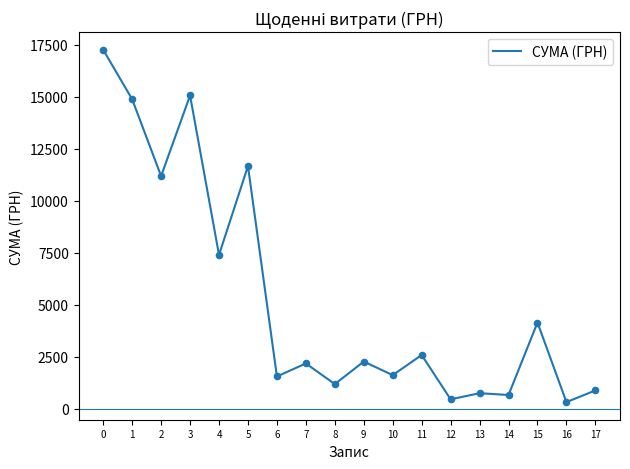

Approximately how many times larger is the value at 4 compared to 11?

2.9